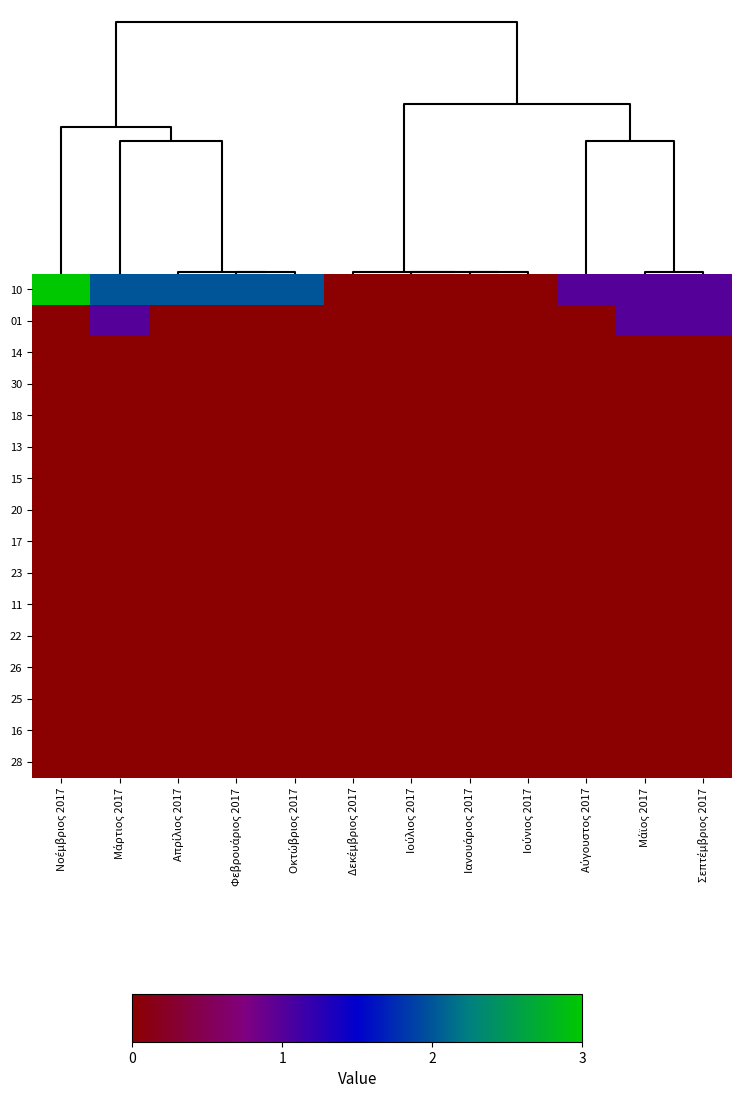

At which category does the chart reach its minimum across all series?

Δεκέμβριος 2017